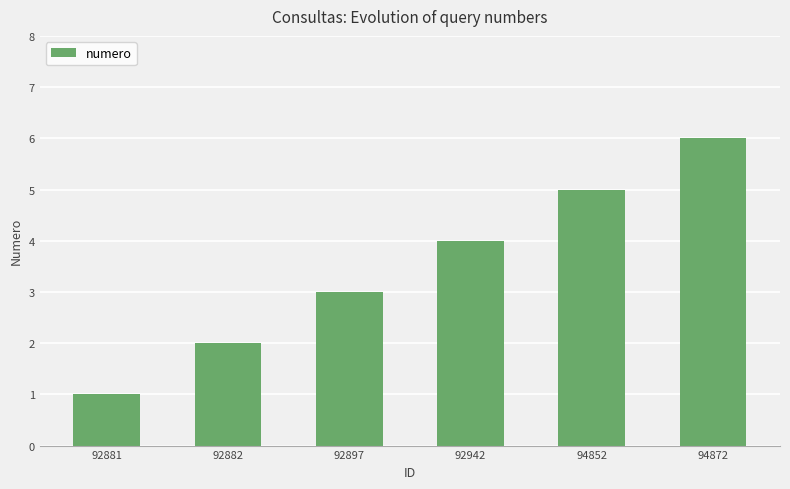

Rank the categories by value from lowest to highest.

92881, 92882, 92897, 92942, 94852, 94872